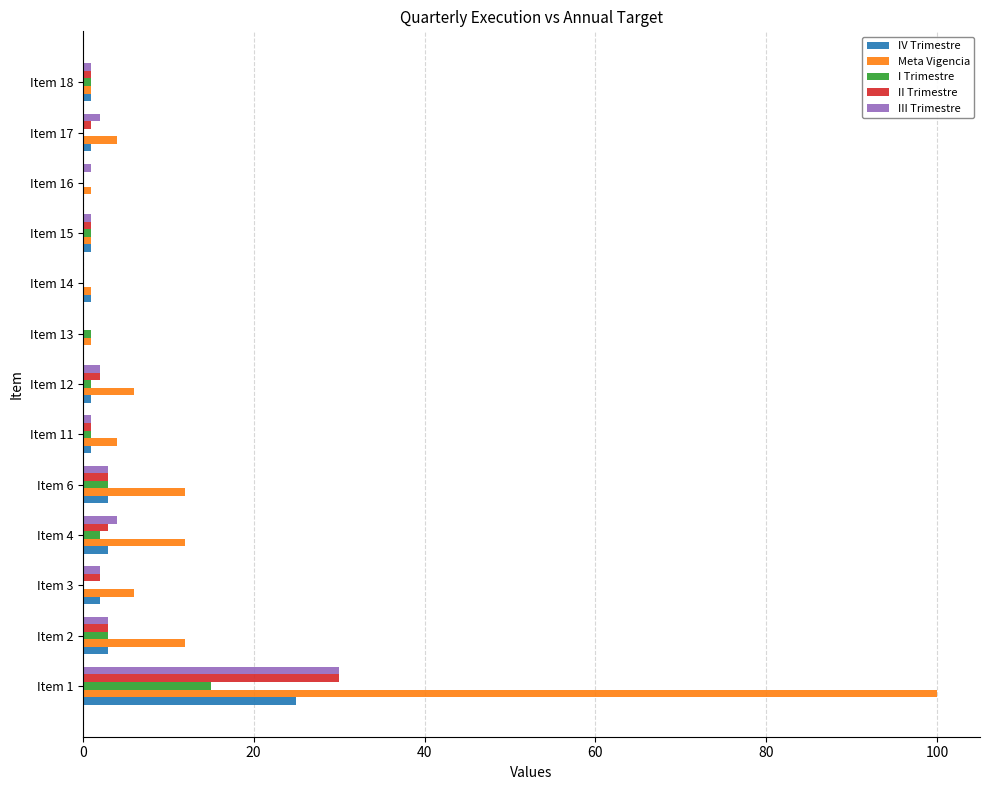

Is it true that III Trimestre equals 0 at Item 14?

True